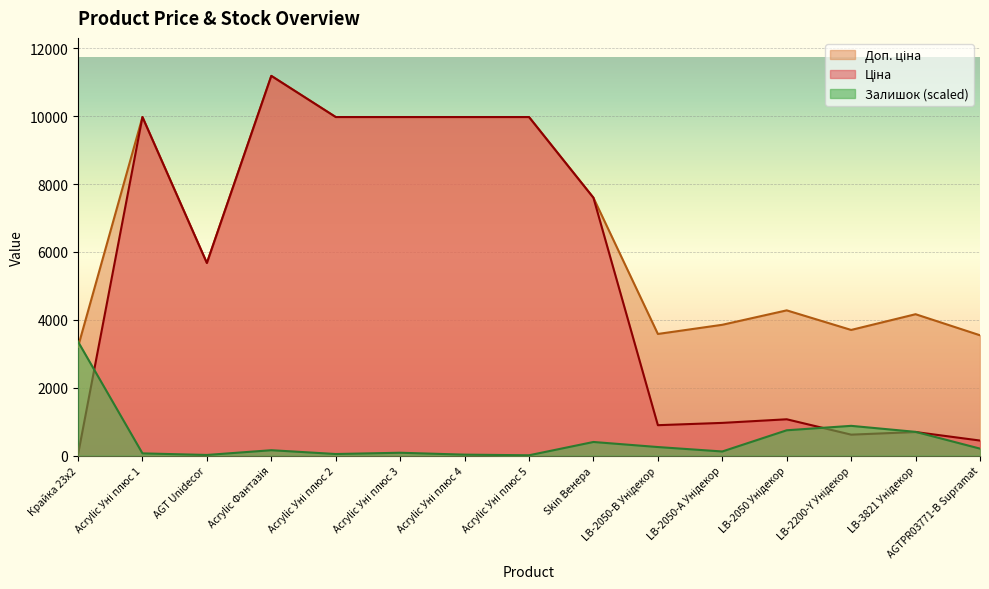

What position from the left is Acrylic Уні плюс 3?

6